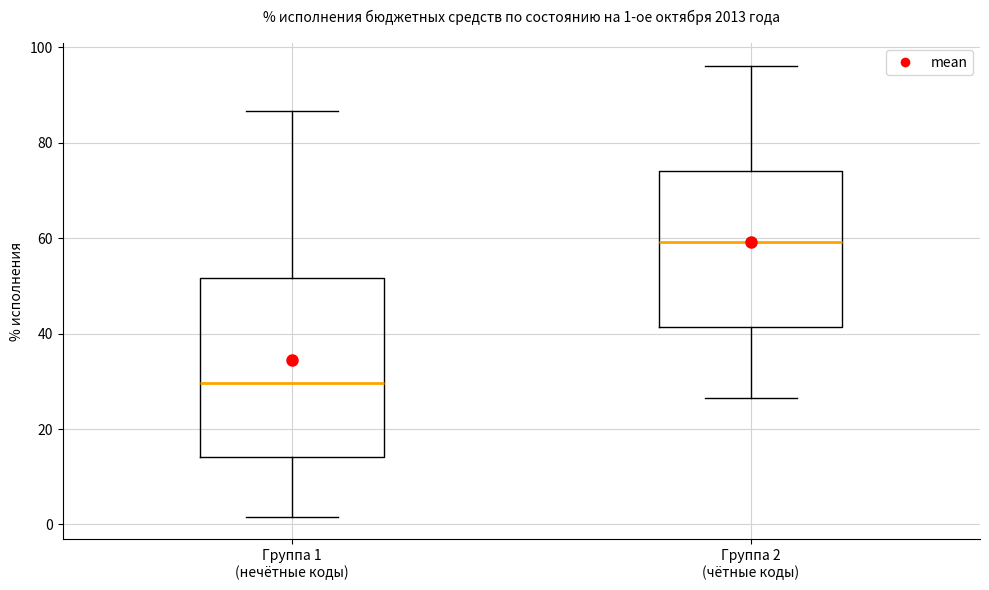

Which box's median line is the highest?

Группа 2 (чётные коды)